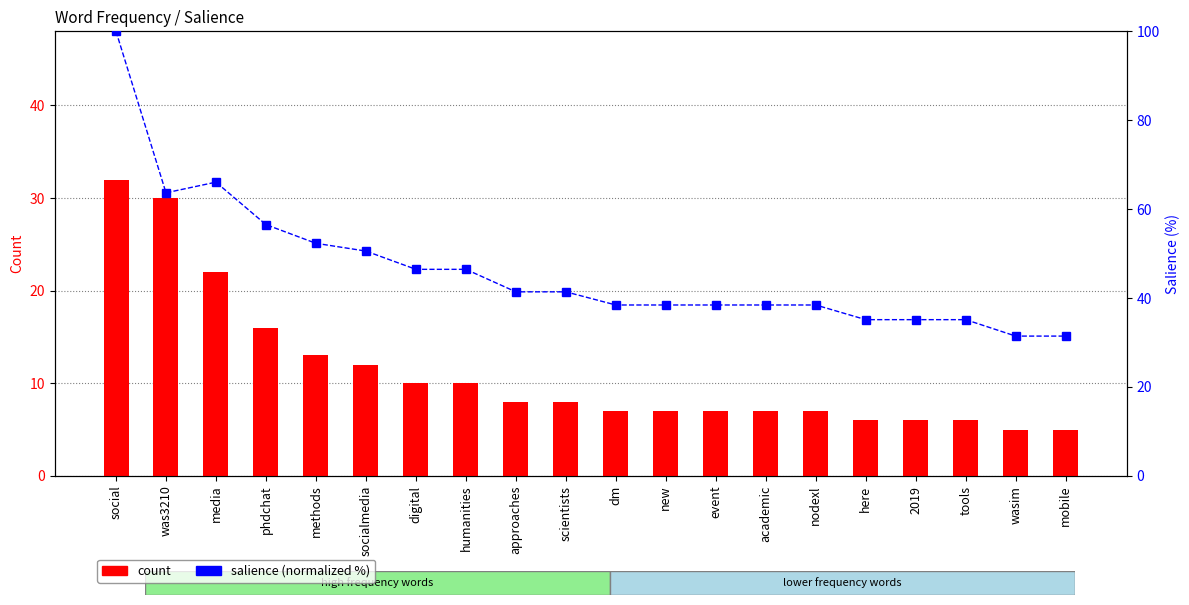

Rank the series at humanities from lowest to highest value.

count, salience (normalized %)